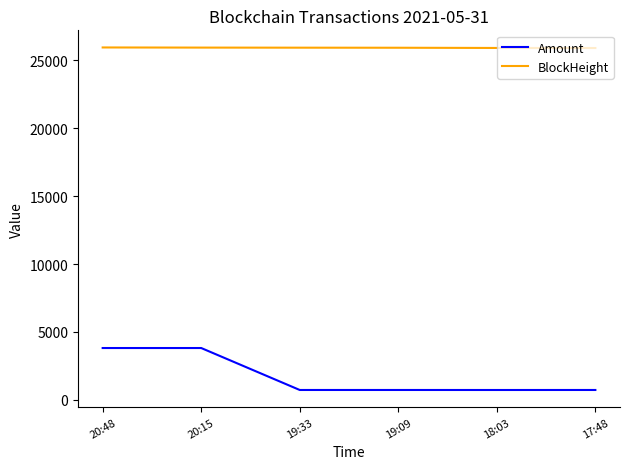

Is it true that BlockHeight equals 9153.4 at 20:15?

False